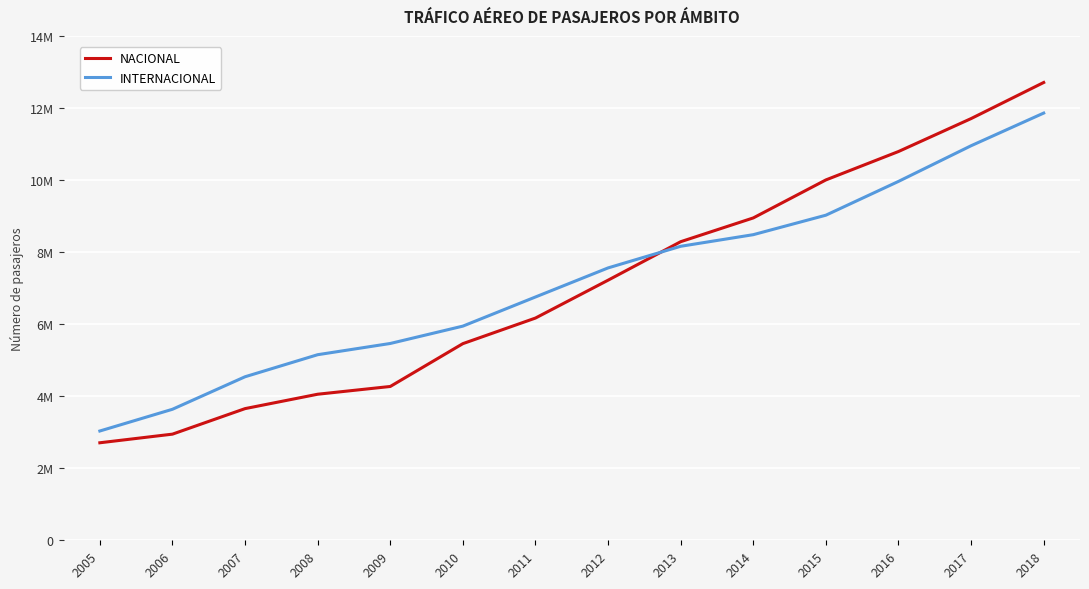

What is the value of the NACIONAL point at the 9th from the left?

8290068